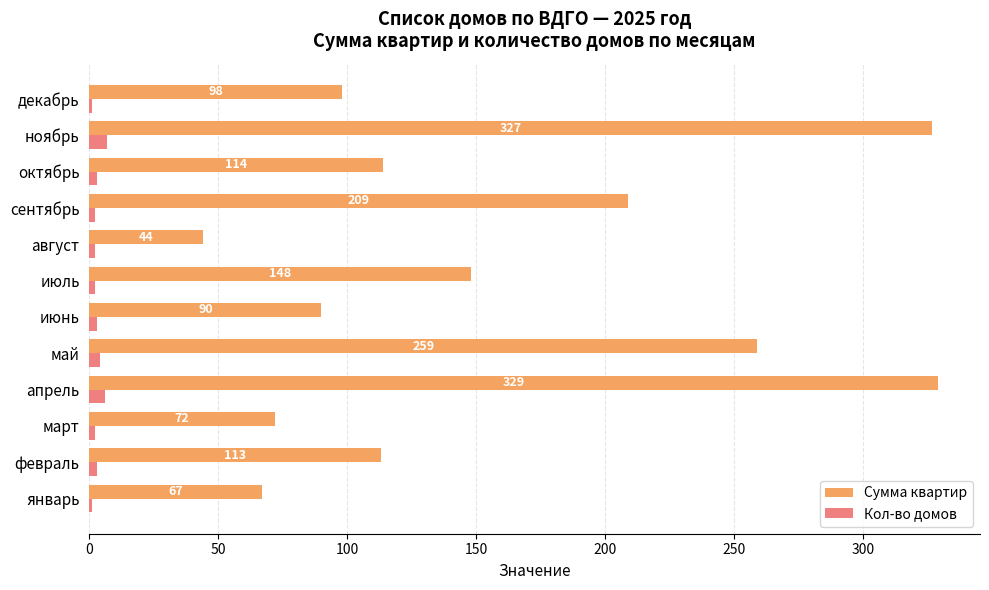

What is the greatest value displayed?

329